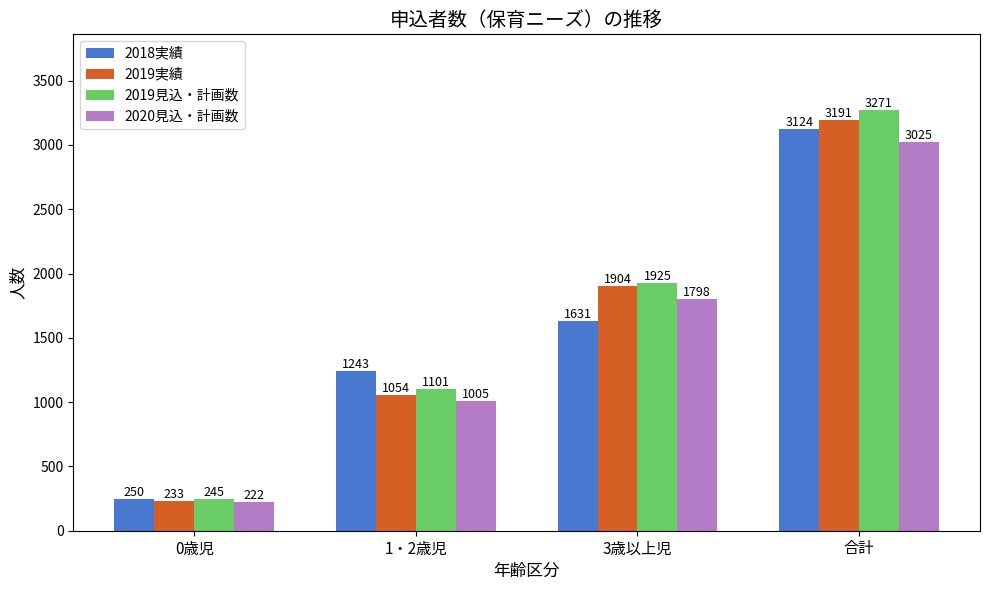

What position from the left is 合計?

4